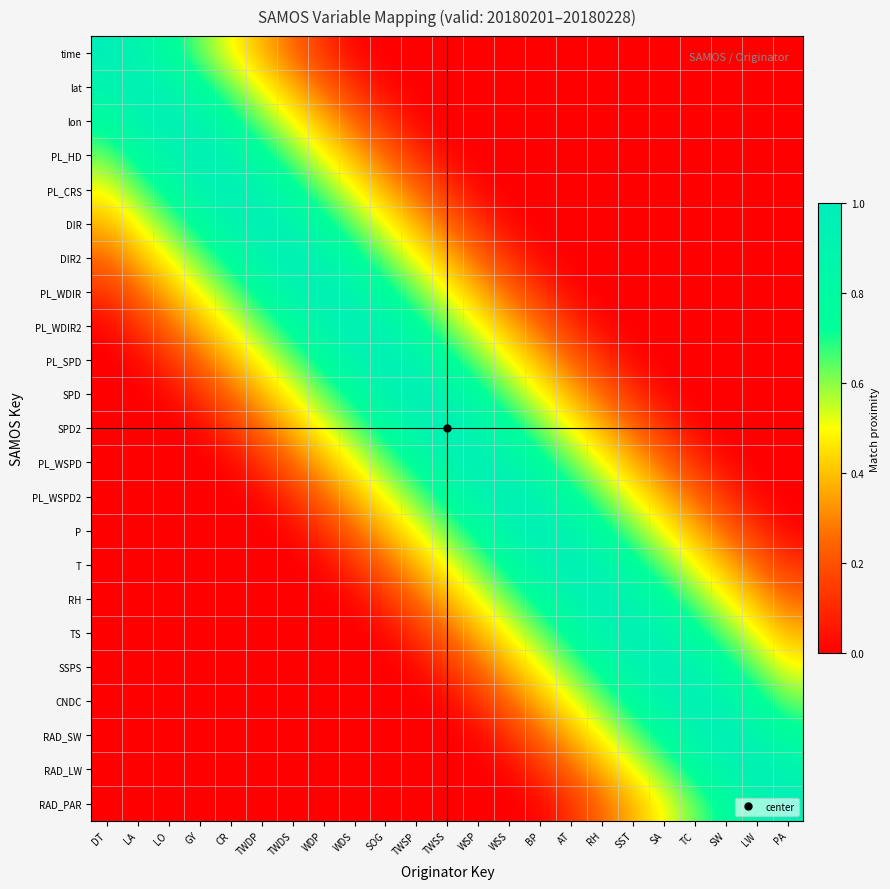

Reading right to left, extract all data points from this chart.

time: PA=0.0	LW=0.0	SW=0.0	TC=0.0	SA=0.0	SST=0.0	RH=0.0	AT=0.0	BP=0.0	WSS=0.0	WSP=0.0	TWSS=0.0	TWSP=0.0	SOG=0.0	WDS=0.0	WDP=0.1	TWDS=0.3	TWDP=0.4	CR=0.5	GY=0.6	LO=0.8	LA=0.9	DT=1.0
lat: PA=0.0	LW=0.0	SW=0.0	TC=0.0	SA=0.0	SST=0.0	RH=0.0	AT=0.0	BP=0.0	WSS=0.0	WSP=0.0	TWSS=0.0	TWSP=0.0	SOG=0.0	WDS=0.1	WDP=0.3	TWDS=0.4	TWDP=0.5	CR=0.6	GY=0.8	LO=0.9	LA=1.0	DT=0.9
lon: PA=0.0	LW=0.0	SW=0.0	TC=0.0	SA=0.0	SST=0.0	RH=0.0	AT=0.0	BP=0.0	WSS=0.0	WSP=0.0	TWSS=0.0	TWSP=0.0	SOG=0.1	WDS=0.3	WDP=0.4	TWDS=0.5	TWDP=0.6	CR=0.8	GY=0.9	LO=1.0	LA=0.9	DT=0.8
PL_HD: PA=0.0	LW=0.0	SW=0.0	TC=0.0	SA=0.0	SST=0.0	RH=0.0	AT=0.0	BP=0.0	WSS=0.0	WSP=0.0	TWSS=0.0	TWSP=0.1	SOG=0.3	WDS=0.4	WDP=0.5	TWDS=0.6	TWDP=0.8	CR=0.9	GY=1.0	LO=0.9	LA=0.8	DT=0.6
PL_CRS: PA=0.0	LW=0.0	SW=0.0	TC=0.0	SA=0.0	SST=0.0	RH=0.0	AT=0.0	BP=0.0	WSS=0.0	WSP=0.0	TWSS=0.1	TWSP=0.3	SOG=0.4	WDS=0.5	WDP=0.6	TWDS=0.8	TWDP=0.9	CR=1.0	GY=0.9	LO=0.8	LA=0.6	DT=0.5
DIR: PA=0.0	LW=0.0	SW=0.0	TC=0.0	SA=0.0	SST=0.0	RH=0.0	AT=0.0	BP=0.0	WSS=0.0	WSP=0.1	TWSS=0.3	TWSP=0.4	SOG=0.5	WDS=0.6	WDP=0.8	TWDS=0.9	TWDP=1.0	CR=0.9	GY=0.8	LO=0.6	LA=0.5	DT=0.4
DIR2: PA=0.0	LW=0.0	SW=0.0	TC=0.0	SA=0.0	SST=0.0	RH=0.0	AT=0.0	BP=0.0	WSS=0.1	WSP=0.3	TWSS=0.4	TWSP=0.5	SOG=0.6	WDS=0.8	WDP=0.9	TWDS=1.0	TWDP=0.9	CR=0.8	GY=0.6	LO=0.5	LA=0.4	DT=0.3
PL_WDIR: PA=0.0	LW=0.0	SW=0.0	TC=0.0	SA=0.0	SST=0.0	RH=0.0	AT=0.0	BP=0.1	WSS=0.3	WSP=0.4	TWSS=0.5	TWSP=0.6	SOG=0.8	WDS=0.9	WDP=1.0	TWDS=0.9	TWDP=0.8	CR=0.6	GY=0.5	LO=0.4	LA=0.3	DT=0.1
PL_WDIR2: PA=0.0	LW=0.0	SW=0.0	TC=0.0	SA=0.0	SST=0.0	RH=0.0	AT=0.1	BP=0.3	WSS=0.4	WSP=0.5	TWSS=0.6	TWSP=0.8	SOG=0.9	WDS=1.0	WDP=0.9	TWDS=0.8	TWDP=0.6	CR=0.5	GY=0.4	LO=0.3	LA=0.1	DT=0.0
PL_SPD: PA=0.0	LW=0.0	SW=0.0	TC=0.0	SA=0.0	SST=0.0	RH=0.1	AT=0.3	BP=0.4	WSS=0.5	WSP=0.6	TWSS=0.8	TWSP=0.9	SOG=1.0	WDS=0.9	WDP=0.8	TWDS=0.6	TWDP=0.5	CR=0.4	GY=0.3	LO=0.1	LA=0.0	DT=0.0
SPD: PA=0.0	LW=0.0	SW=0.0	TC=0.0	SA=0.0	SST=0.1	RH=0.3	AT=0.4	BP=0.5	WSS=0.6	WSP=0.8	TWSS=0.9	TWSP=1.0	SOG=0.9	WDS=0.8	WDP=0.6	TWDS=0.5	TWDP=0.4	CR=0.3	GY=0.1	LO=0.0	LA=0.0	DT=0.0
SPD2: PA=0.0	LW=0.0	SW=0.0	TC=0.0	SA=0.1	SST=0.3	RH=0.4	AT=0.5	BP=0.6	WSS=0.8	WSP=0.9	TWSS=1.0	TWSP=0.9	SOG=0.8	WDS=0.6	WDP=0.5	TWDS=0.4	TWDP=0.3	CR=0.1	GY=0.0	LO=0.0	LA=0.0	DT=0.0
PL_WSPD: PA=0.0	LW=0.0	SW=0.0	TC=0.1	SA=0.3	SST=0.4	RH=0.5	AT=0.6	BP=0.8	WSS=0.9	WSP=1.0	TWSS=0.9	TWSP=0.8	SOG=0.6	WDS=0.5	WDP=0.4	TWDS=0.3	TWDP=0.1	CR=0.0	GY=0.0	LO=0.0	LA=0.0	DT=0.0
PL_WSPD2: PA=0.0	LW=0.0	SW=0.1	TC=0.3	SA=0.4	SST=0.5	RH=0.6	AT=0.8	BP=0.9	WSS=1.0	WSP=0.9	TWSS=0.8	TWSP=0.6	SOG=0.5	WDS=0.4	WDP=0.3	TWDS=0.1	TWDP=0.0	CR=0.0	GY=0.0	LO=0.0	LA=0.0	DT=0.0
P: PA=0.0	LW=0.1	SW=0.3	TC=0.4	SA=0.5	SST=0.6	RH=0.8	AT=0.9	BP=1.0	WSS=0.9	WSP=0.8	TWSS=0.6	TWSP=0.5	SOG=0.4	WDS=0.3	WDP=0.1	TWDS=0.0	TWDP=0.0	CR=0.0	GY=0.0	LO=0.0	LA=0.0	DT=0.0
T: PA=0.1	LW=0.3	SW=0.4	TC=0.5	SA=0.6	SST=0.8	RH=0.9	AT=1.0	BP=0.9	WSS=0.8	WSP=0.6	TWSS=0.5	TWSP=0.4	SOG=0.3	WDS=0.1	WDP=0.0	TWDS=0.0	TWDP=0.0	CR=0.0	GY=0.0	LO=0.0	LA=0.0	DT=0.0
RH: PA=0.3	LW=0.4	SW=0.5	TC=0.6	SA=0.8	SST=0.9	RH=1.0	AT=0.9	BP=0.8	WSS=0.6	WSP=0.5	TWSS=0.4	TWSP=0.3	SOG=0.1	WDS=0.0	WDP=0.0	TWDS=0.0	TWDP=0.0	CR=0.0	GY=0.0	LO=0.0	LA=0.0	DT=0.0
TS: PA=0.4	LW=0.5	SW=0.6	TC=0.8	SA=0.9	SST=1.0	RH=0.9	AT=0.8	BP=0.6	WSS=0.5	WSP=0.4	TWSS=0.3	TWSP=0.1	SOG=0.0	WDS=0.0	WDP=0.0	TWDS=0.0	TWDP=0.0	CR=0.0	GY=0.0	LO=0.0	LA=0.0	DT=0.0
SSPS: PA=0.5	LW=0.6	SW=0.8	TC=0.9	SA=1.0	SST=0.9	RH=0.8	AT=0.6	BP=0.5	WSS=0.4	WSP=0.3	TWSS=0.1	TWSP=0.0	SOG=0.0	WDS=0.0	WDP=0.0	TWDS=0.0	TWDP=0.0	CR=0.0	GY=0.0	LO=0.0	LA=0.0	DT=0.0
CNDC: PA=0.6	LW=0.8	SW=0.9	TC=1.0	SA=0.9	SST=0.8	RH=0.6	AT=0.5	BP=0.4	WSS=0.3	WSP=0.1	TWSS=0.0	TWSP=0.0	SOG=0.0	WDS=0.0	WDP=0.0	TWDS=0.0	TWDP=0.0	CR=0.0	GY=0.0	LO=0.0	LA=0.0	DT=0.0
RAD_SW: PA=0.8	LW=0.9	SW=1.0	TC=0.9	SA=0.8	SST=0.6	RH=0.5	AT=0.4	BP=0.3	WSS=0.1	WSP=0.0	TWSS=0.0	TWSP=0.0	SOG=0.0	WDS=0.0	WDP=0.0	TWDS=0.0	TWDP=0.0	CR=0.0	GY=0.0	LO=0.0	LA=0.0	DT=0.0
RAD_LW: PA=0.9	LW=1.0	SW=0.9	TC=0.8	SA=0.6	SST=0.5	RH=0.4	AT=0.3	BP=0.1	WSS=0.0	WSP=0.0	TWSS=0.0	TWSP=0.0	SOG=0.0	WDS=0.0	WDP=0.0	TWDS=0.0	TWDP=0.0	CR=0.0	GY=0.0	LO=0.0	LA=0.0	DT=0.0
RAD_PAR: PA=1.0	LW=0.9	SW=0.8	TC=0.6	SA=0.5	SST=0.4	RH=0.3	AT=0.1	BP=0.0	WSS=0.0	WSP=0.0	TWSS=0.0	TWSP=0.0	SOG=0.0	WDS=0.0	WDP=0.0	TWDS=0.0	TWDP=0.0	CR=0.0	GY=0.0	LO=0.0	LA=0.0	DT=0.0